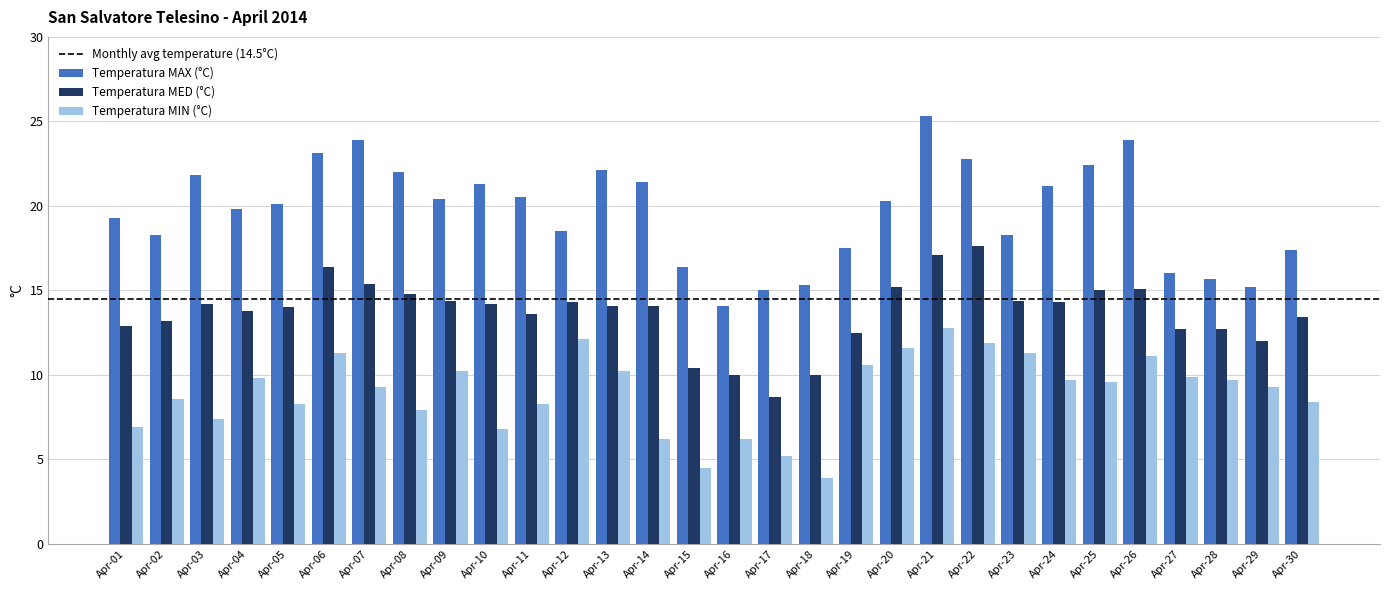

How many distinct data groups are displayed?

3